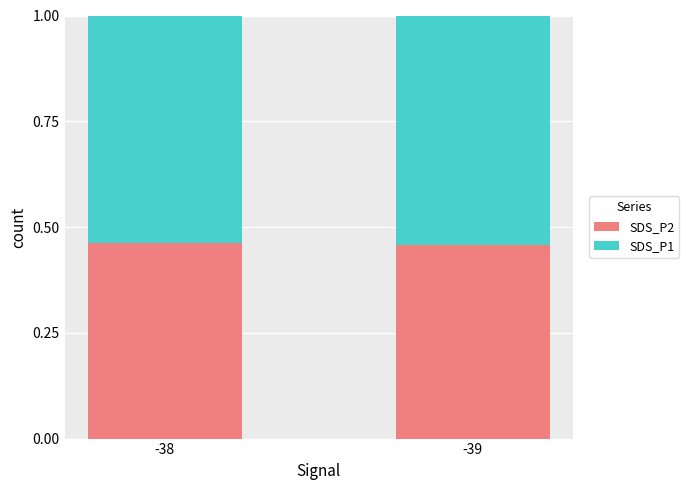

The value of SDS_P2 at -39 is 0.7. True or false?

False